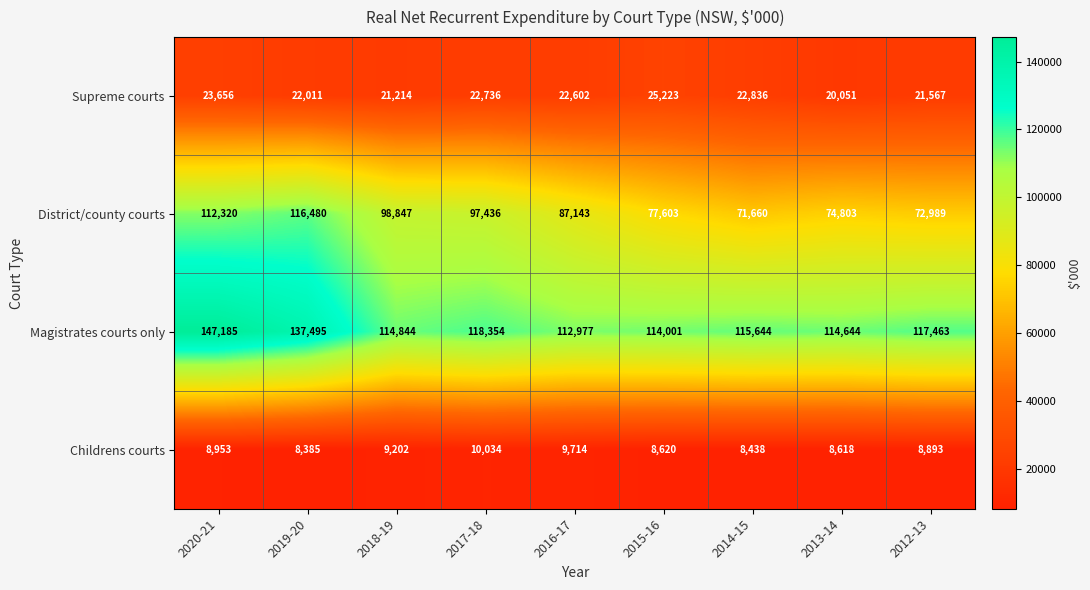

Which series has the largest total across all categories?

Magistrates courts only